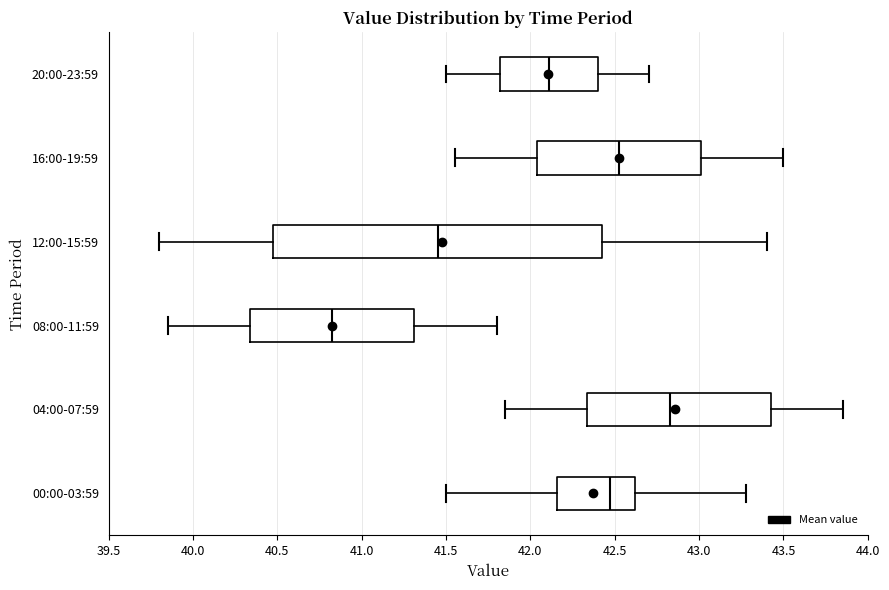

Which box's median line is the furthest to the right?

04:00-07:59